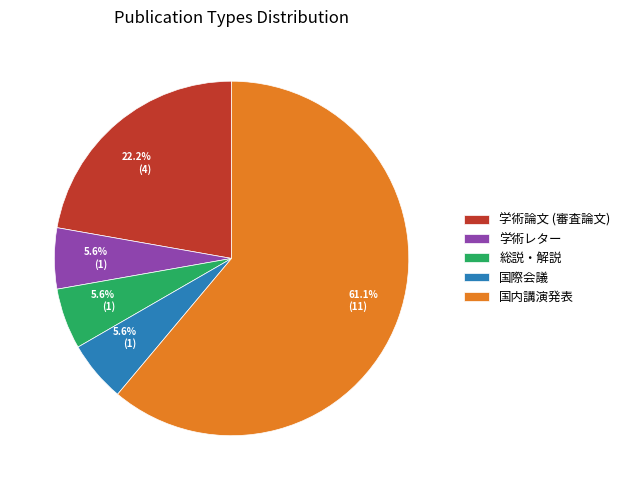

To the nearest percent, what is the combined percentage of 総説・解説 and 国際会議?

11%